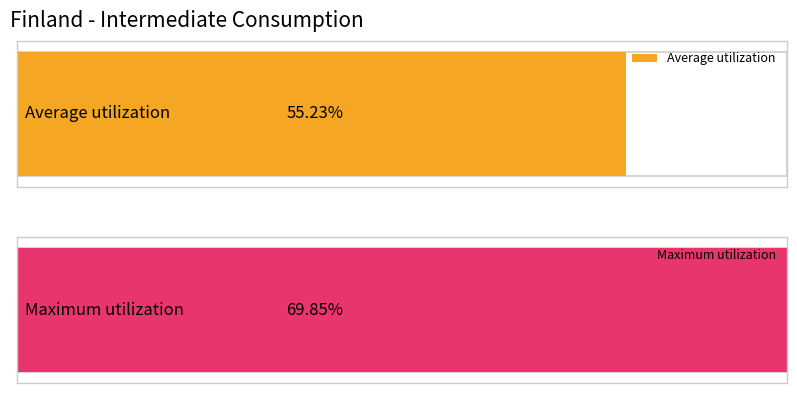

What is the maximum value shown in the chart?

0.7